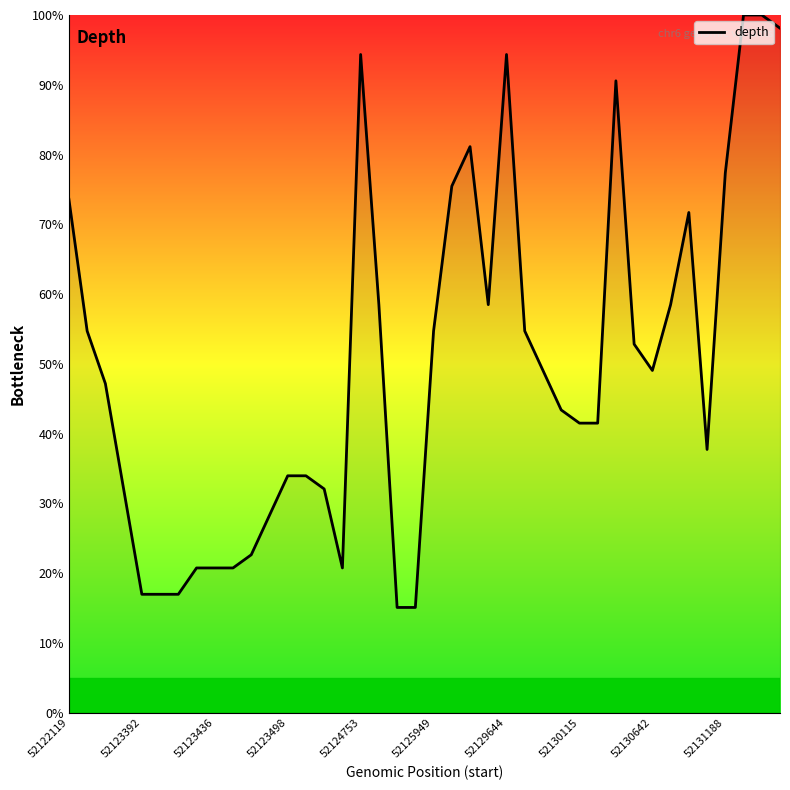

What is the difference between the maximum and minimum values?

84.9